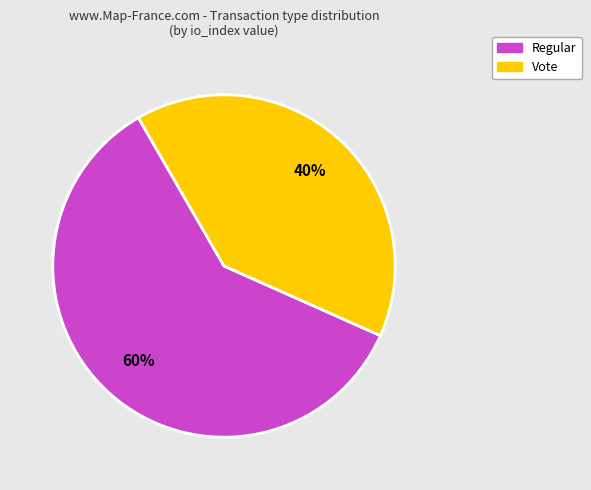

Is there a majority slice in this chart?

Yes